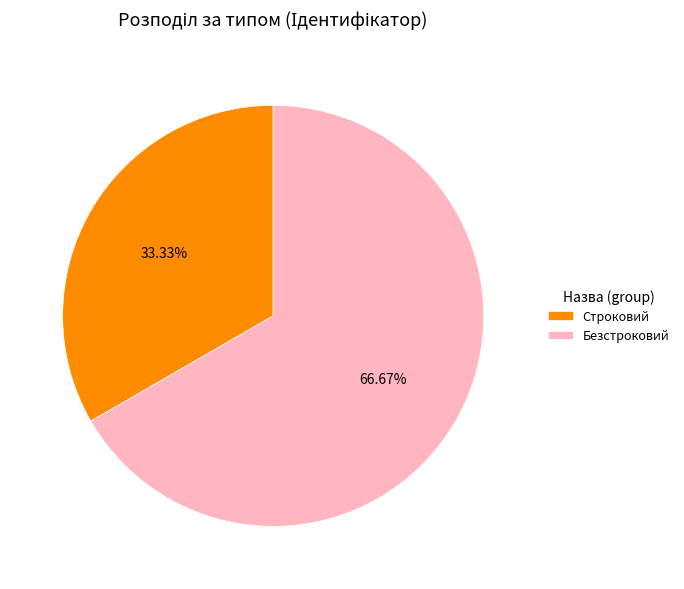

True or false: Безстроковий accounts for 67% of the total.

True